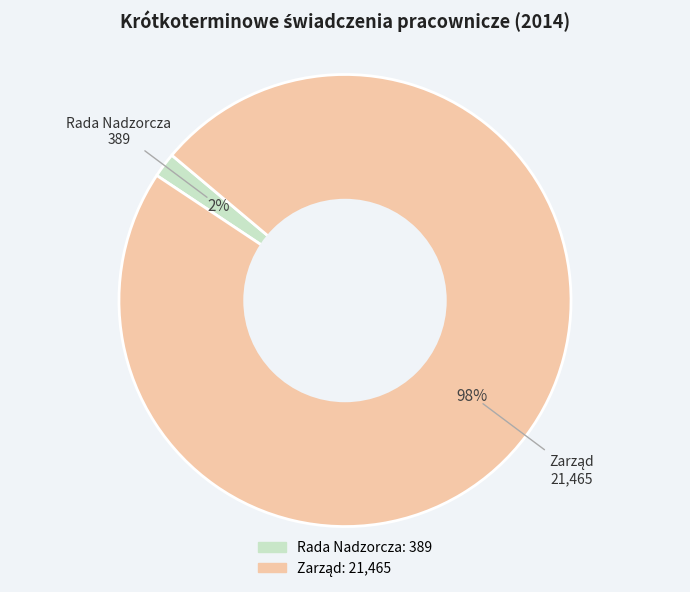

How many segments does this pie chart have?

2